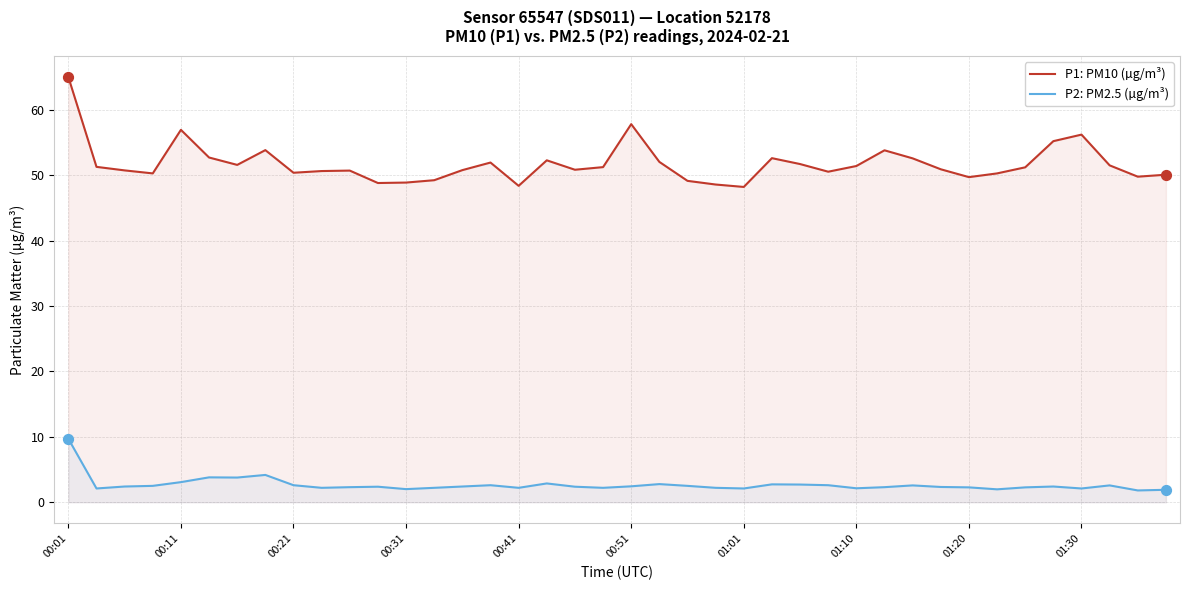

What are all the series names shown in the legend?

P1: PM10 (µg/m³), P2: PM2.5 (µg/m³)